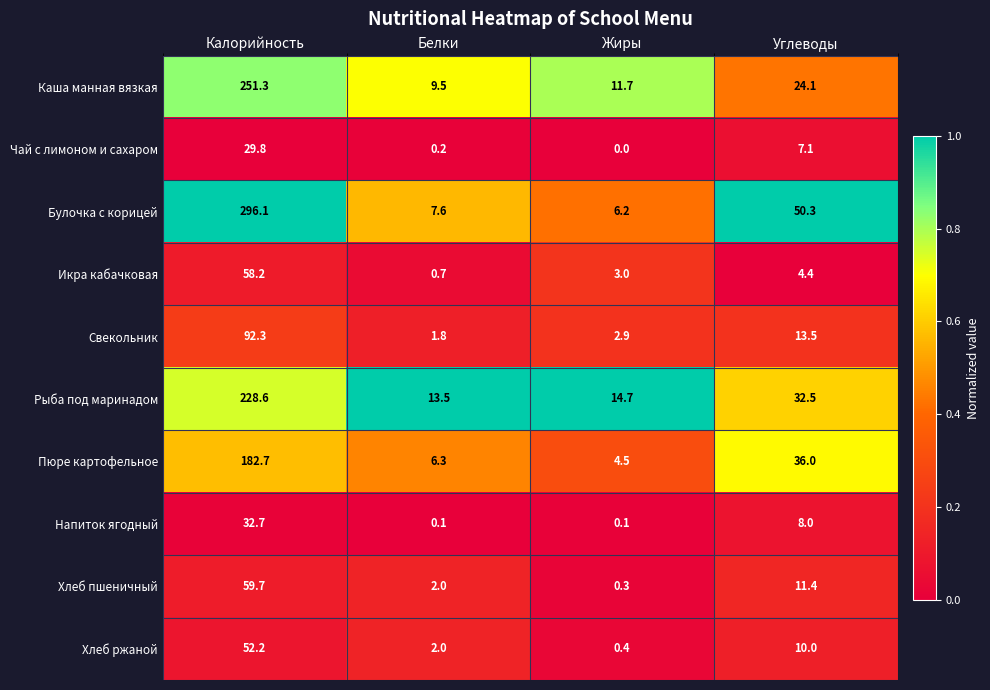

What is the difference between the maximum and minimum values in the Булочка с корицей series?

289.9